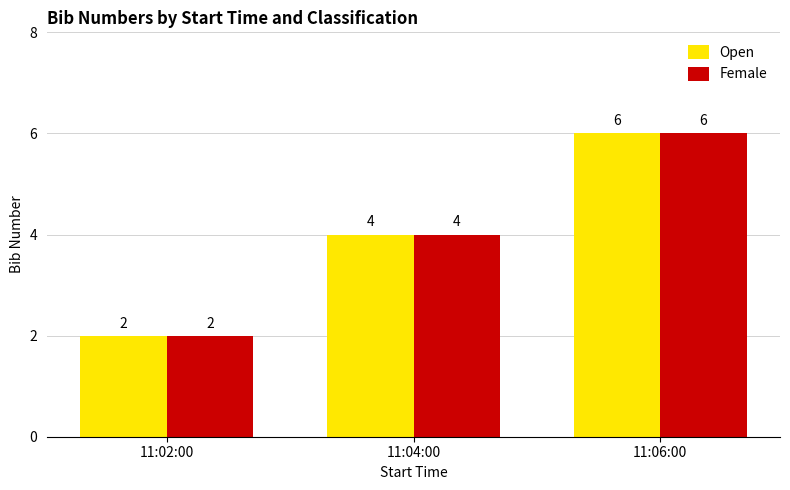

Does the chart contain stacked bars?

No